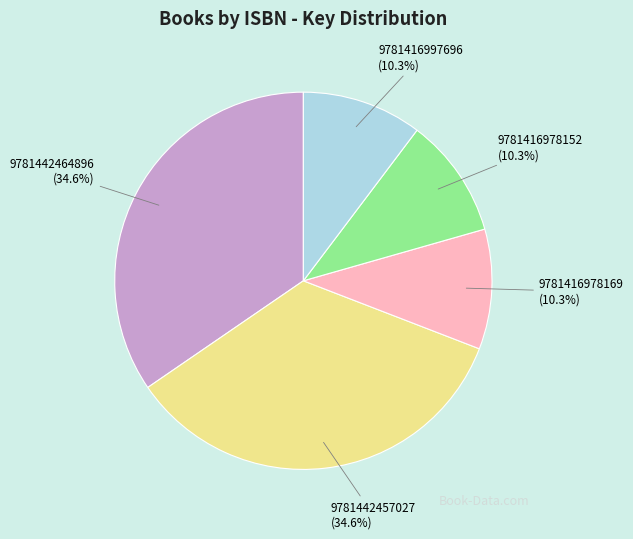

Approximately how many times larger is the value at 9781416997696 (10.3%) compared to 9781442464896 (34.6%)?

0.3